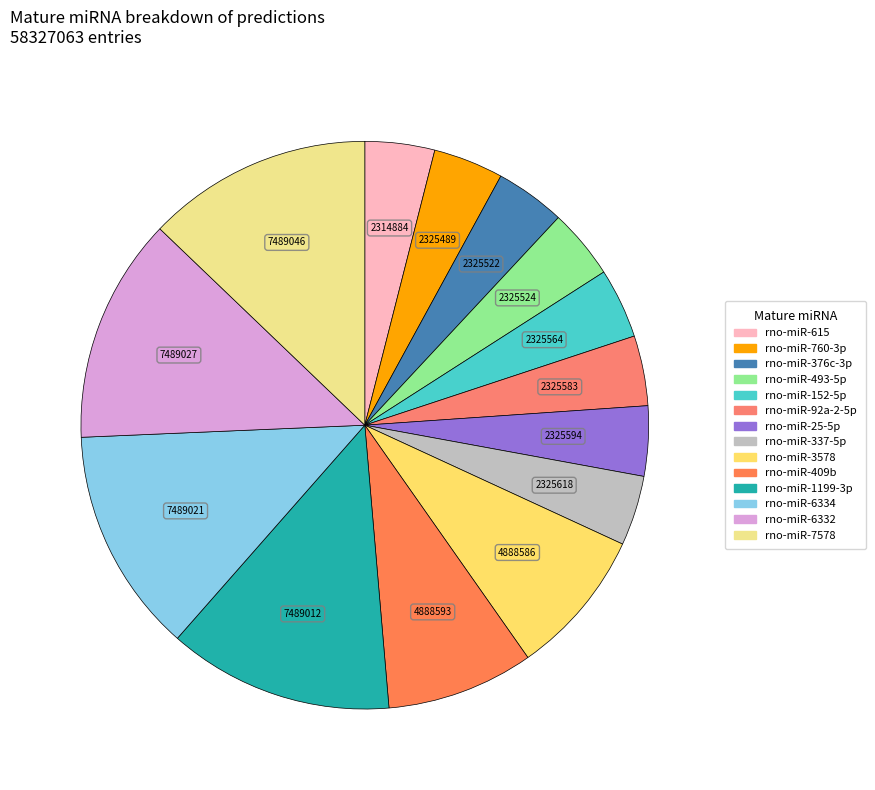

How many segments does this pie chart have?

14